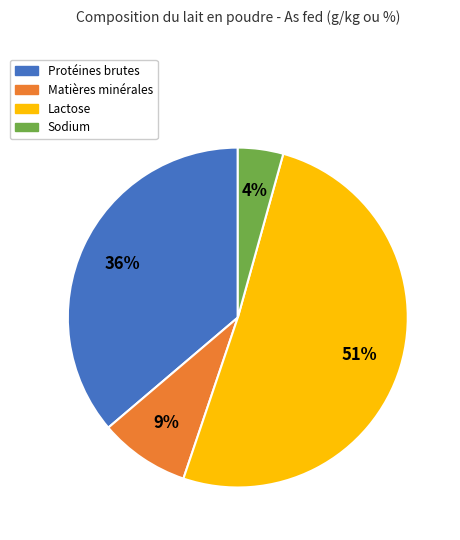

To the nearest percent, what portion does Matières minérales represent?

9%